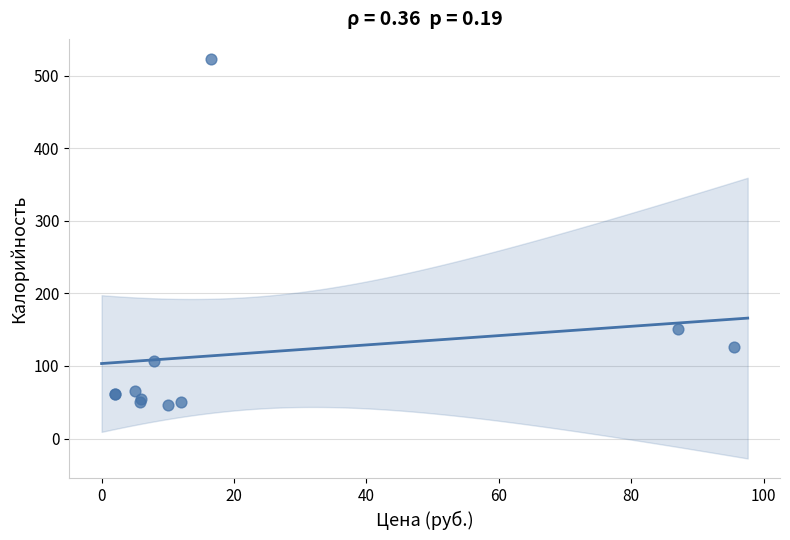

What Y value in the scatter plot is closest to 284?

151